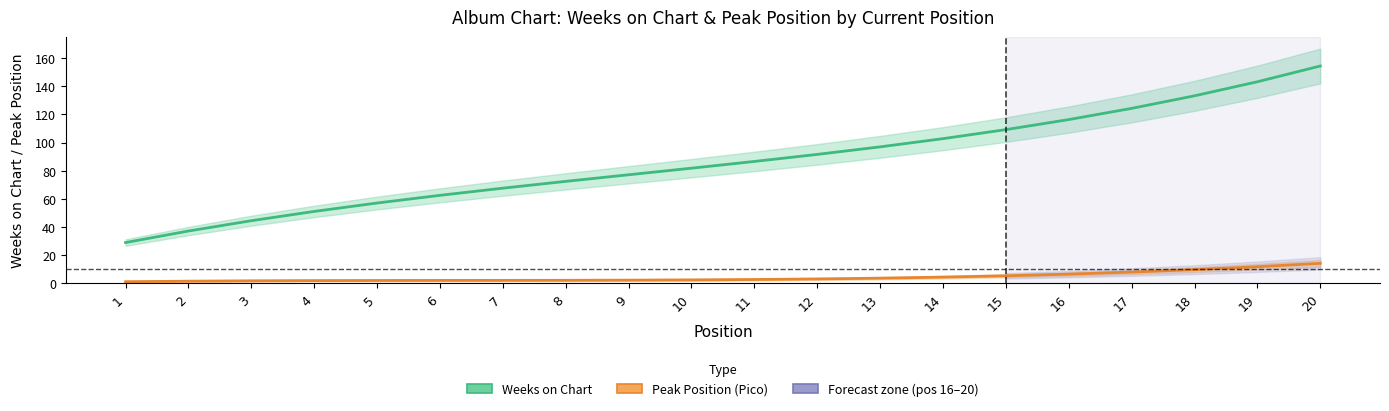

Reading left to right, list all the values displayed in this chart.

Weeks on Chart: 28.9	37.1	44.5	51.0	57.0	62.5	67.6	72.4	77.1	81.8	86.5	91.6	96.9	102.7	109.2	116.3	124.3	133.2	143.2	154.4
Peak Position: 1.1	1.5	1.7	1.9	2.0	2.0	2.1	2.1	2.2	2.4	2.7	3.1	3.6	4.4	5.3	6.5	7.9	9.7	11.8	14.2